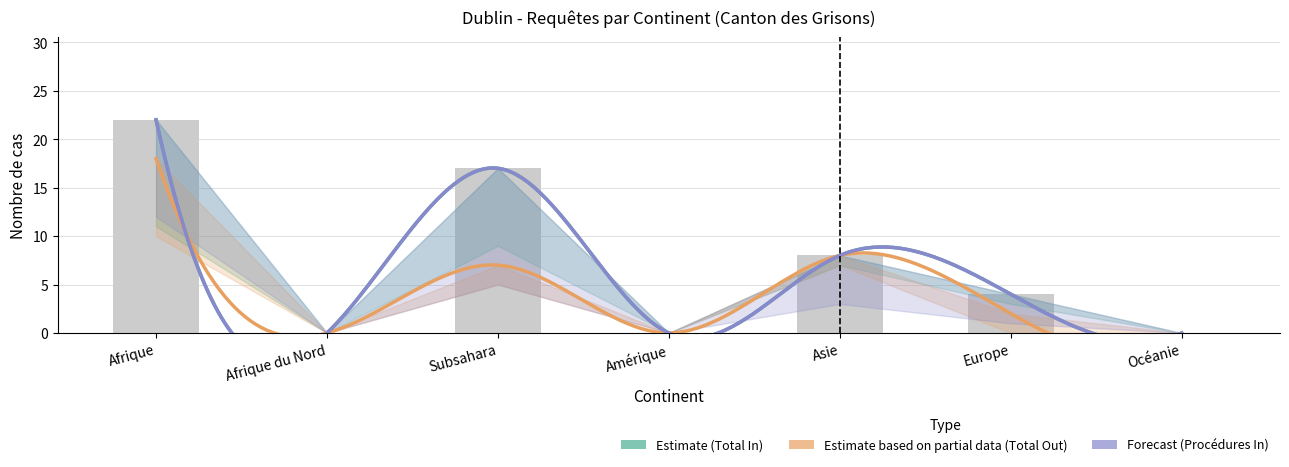

Are the bars horizontal?

No